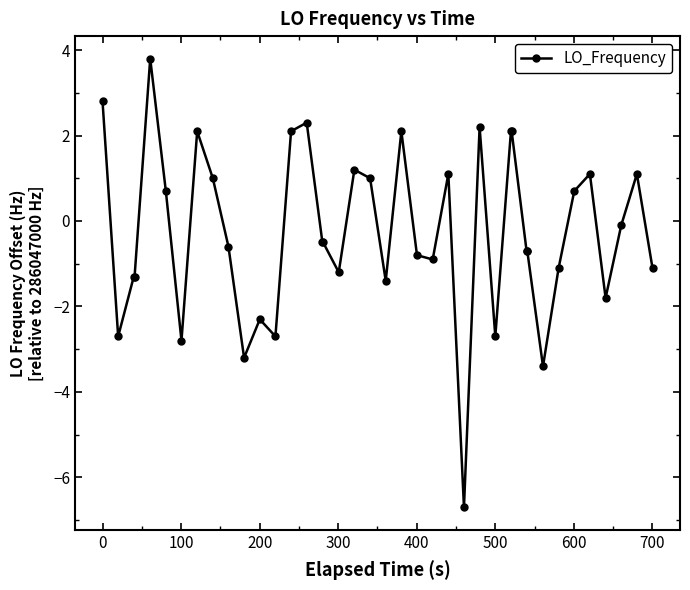

What is the value of the 9th point from the left?

1.0